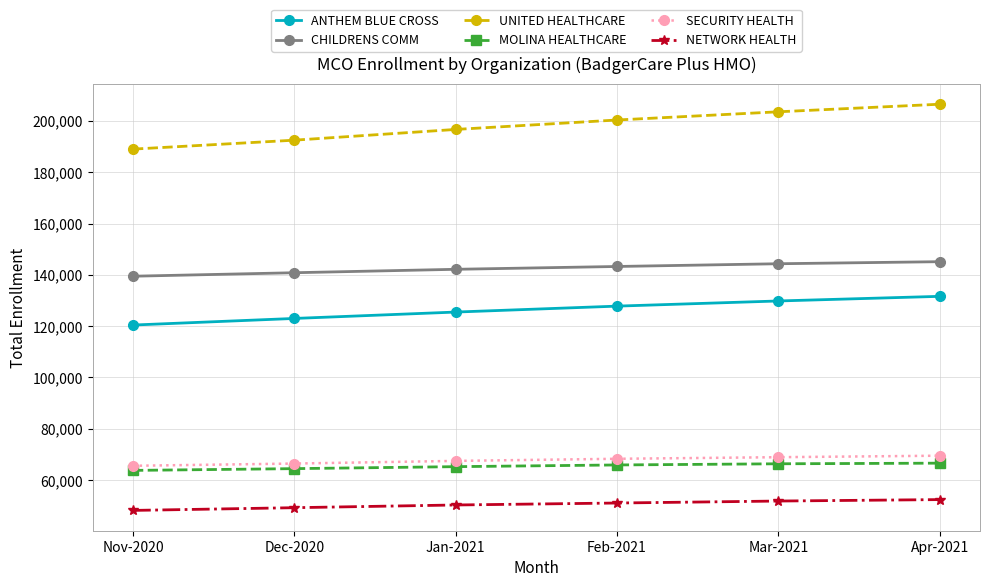

Which series has the largest range (max minus min)?

UNITED HEALTHCARE